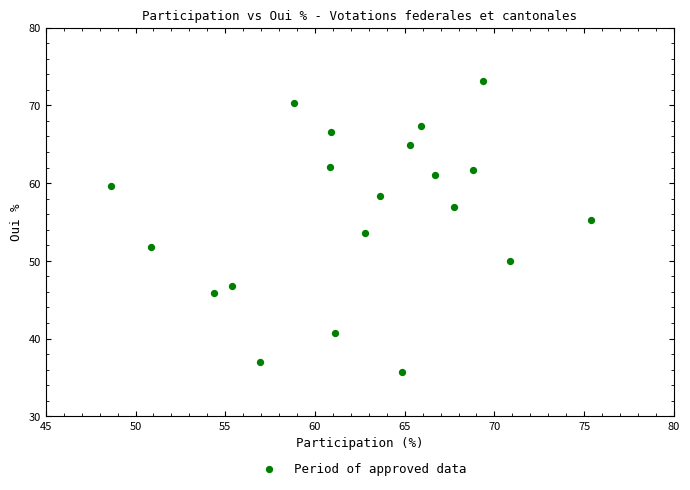

What is the range of Y values (max minus min)?

37.4